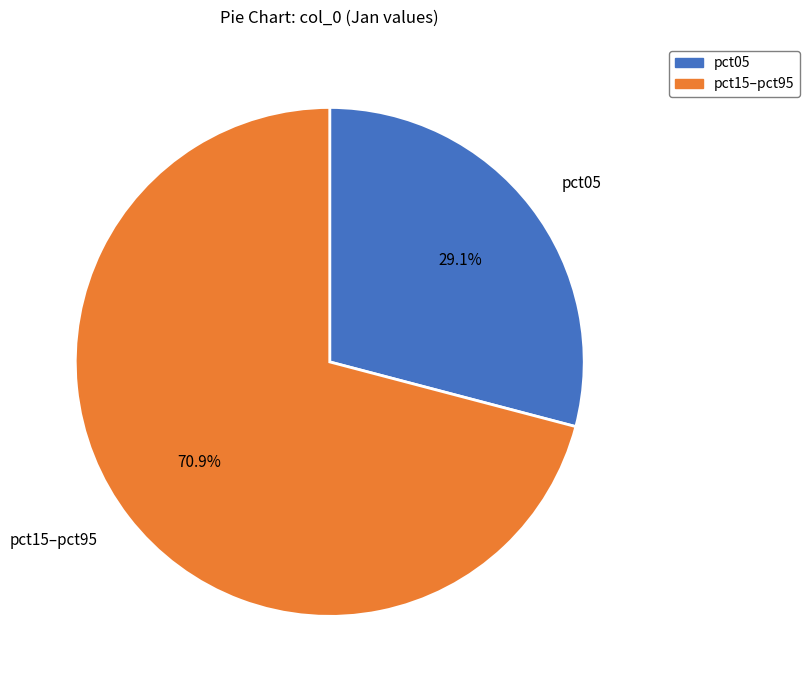

What is the ratio of the value at pct15–pct95 to the value at pct05?

2.4